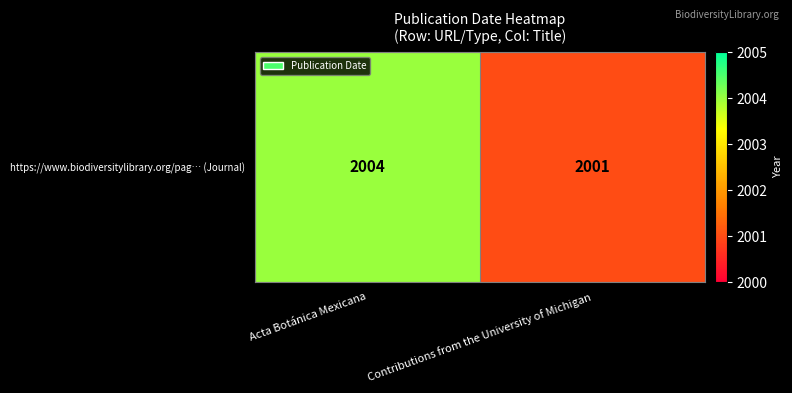

What is the change in value from Acta Botánica Mexicana to Contributions from the University of Michigan?

-3